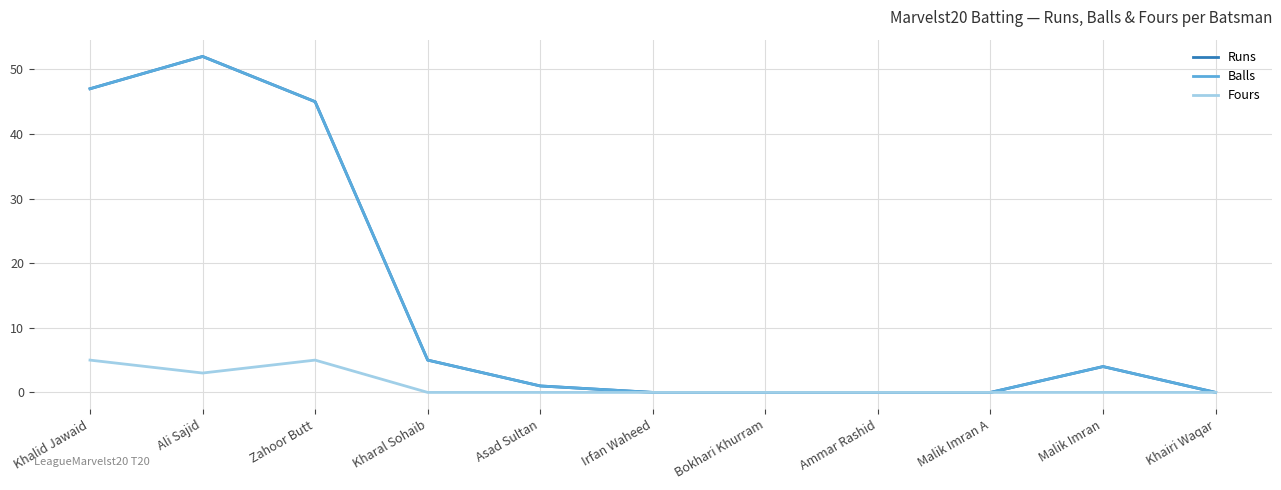

Is this an area chart (filled region under the line)?

No